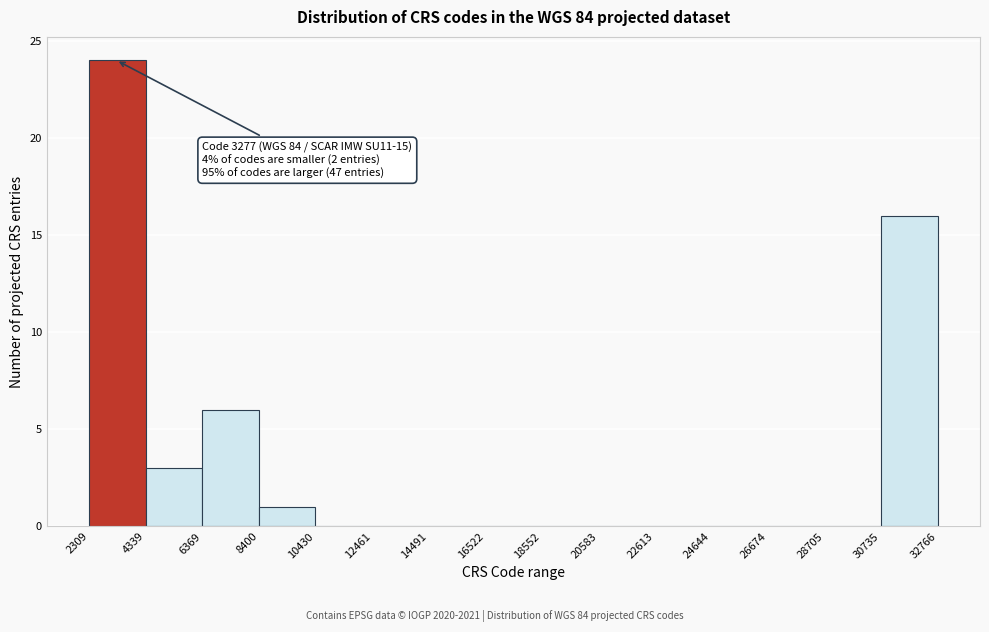

Over which range of the x-axis is the bar tallest?

2309 to 4339